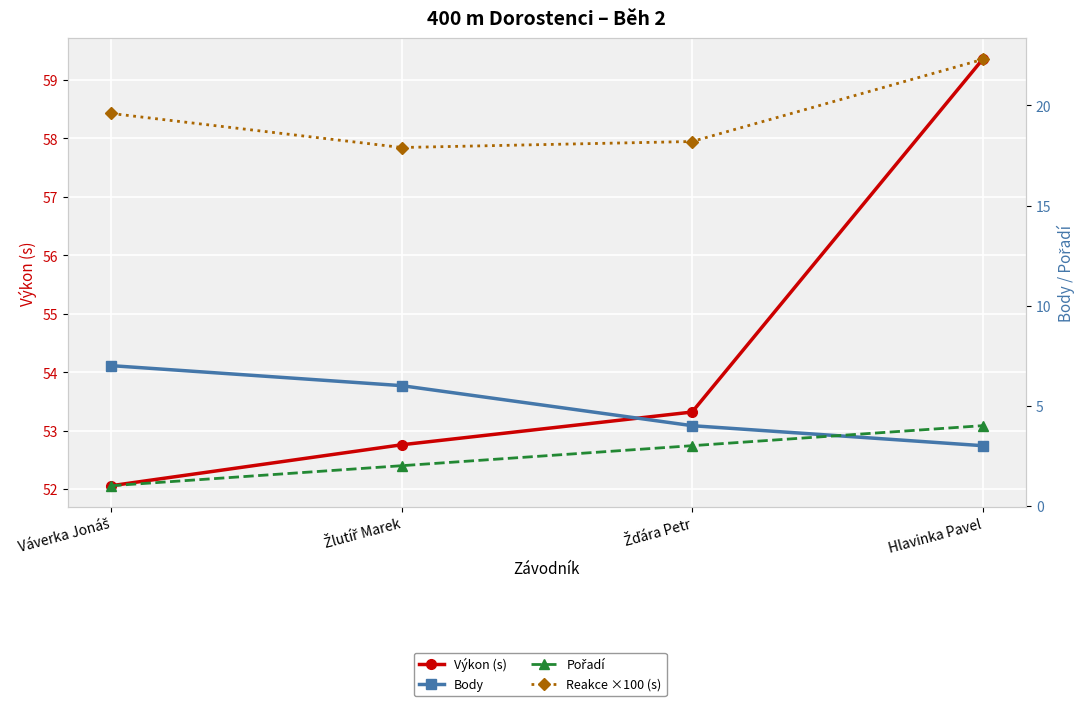

Which series has the largest range (max minus min)?

Výkon (s)